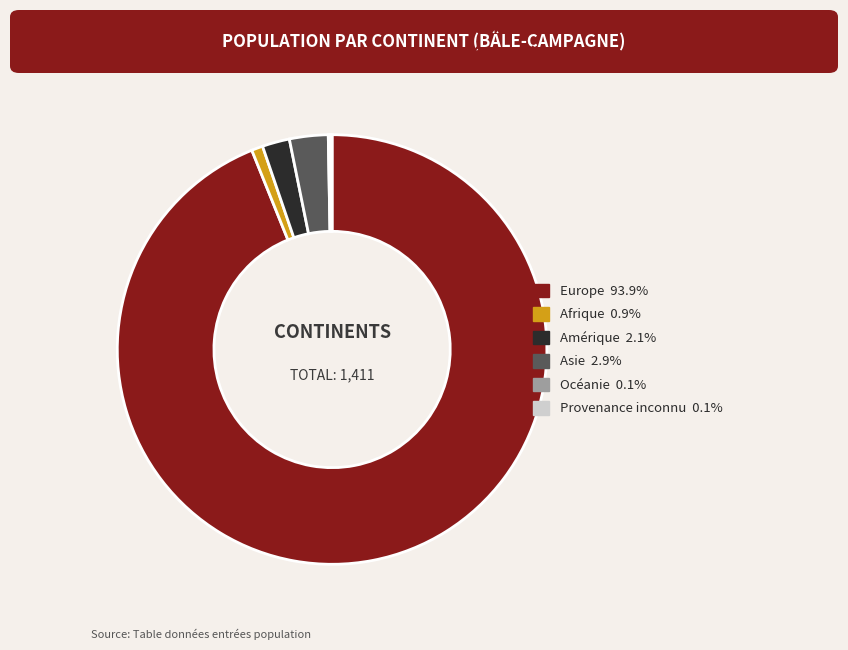

Is the sum of Amérique and Europe greater than half?

Yes